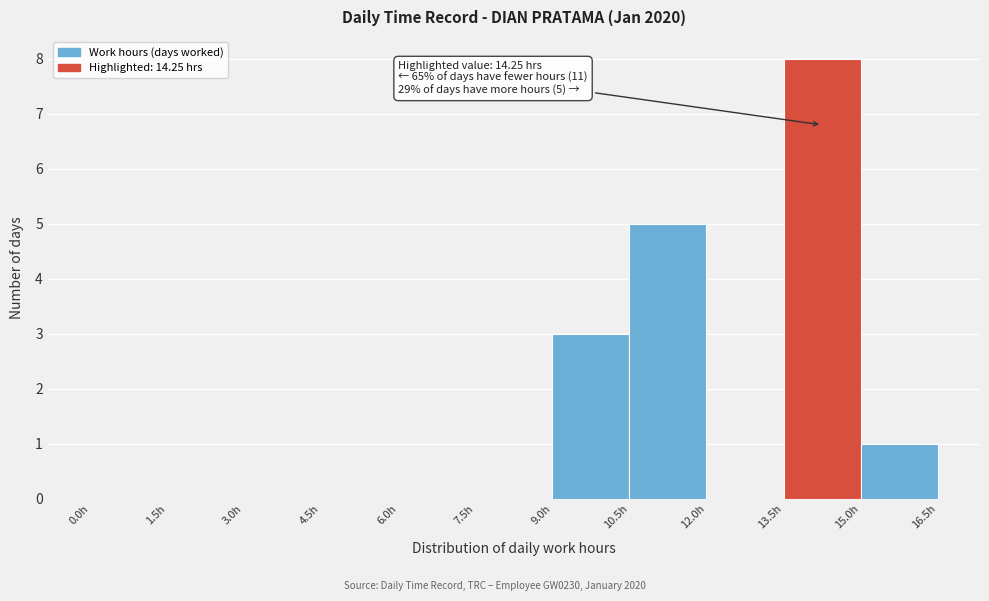

Which range on the x-axis has the tallest bar?

13.5 to 15.0